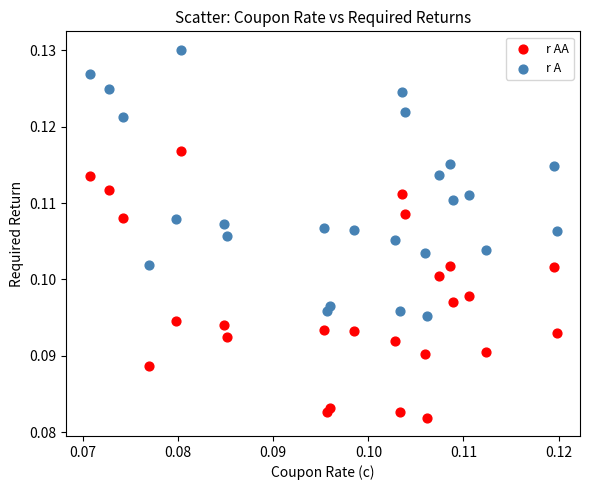

Which series reaches the maximum Y coordinate?

r A